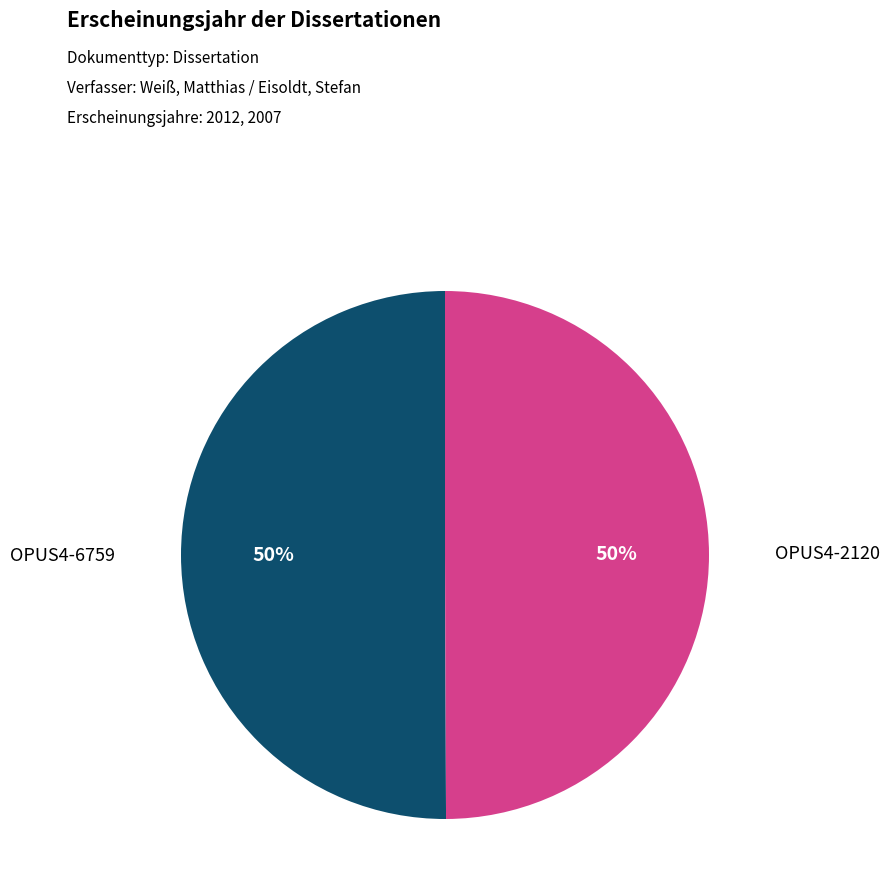

To the nearest percent, what is the average slice percentage?

50%